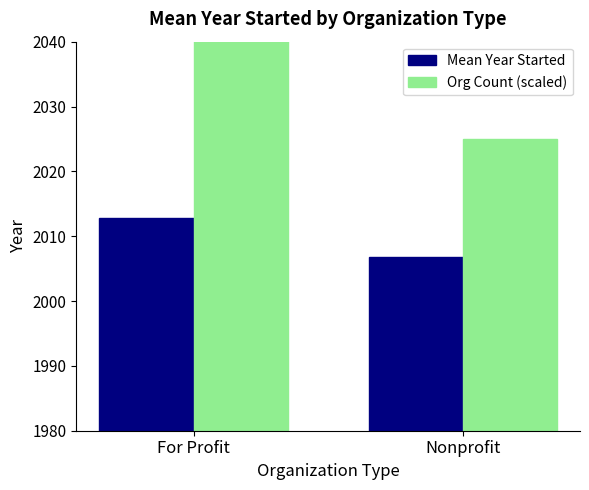

Reading left to right, transcribe all the data shown in this chart.

Mean Year Started: For Profit=2012.9	Nonprofit=2006.8
Org Count (scaled): For Profit=2080.0	Nonprofit=2025.0